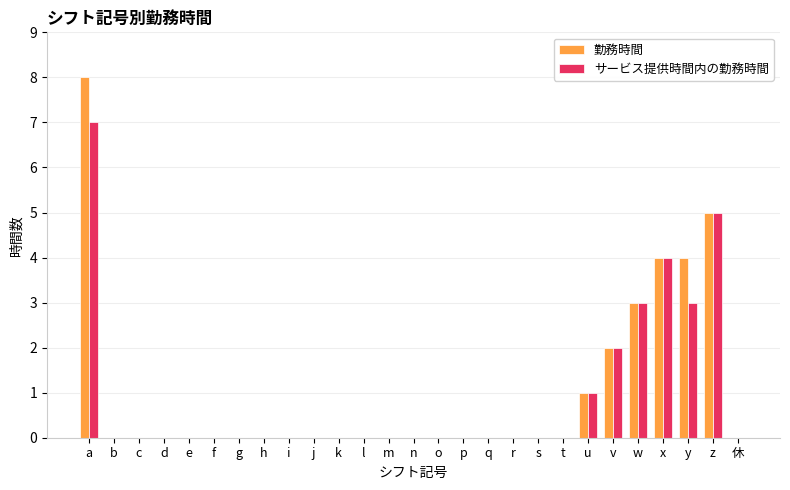

Between h and y, which series saw the biggest shift?

勤務時間